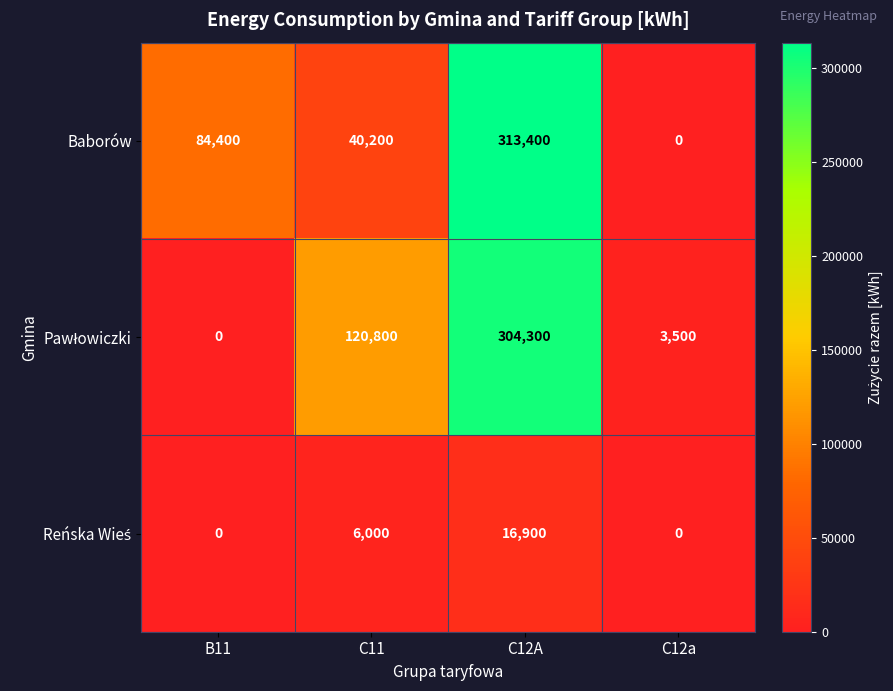

List the labels in order of Baborów value, largest first.

C12A, B11, C11, C12a